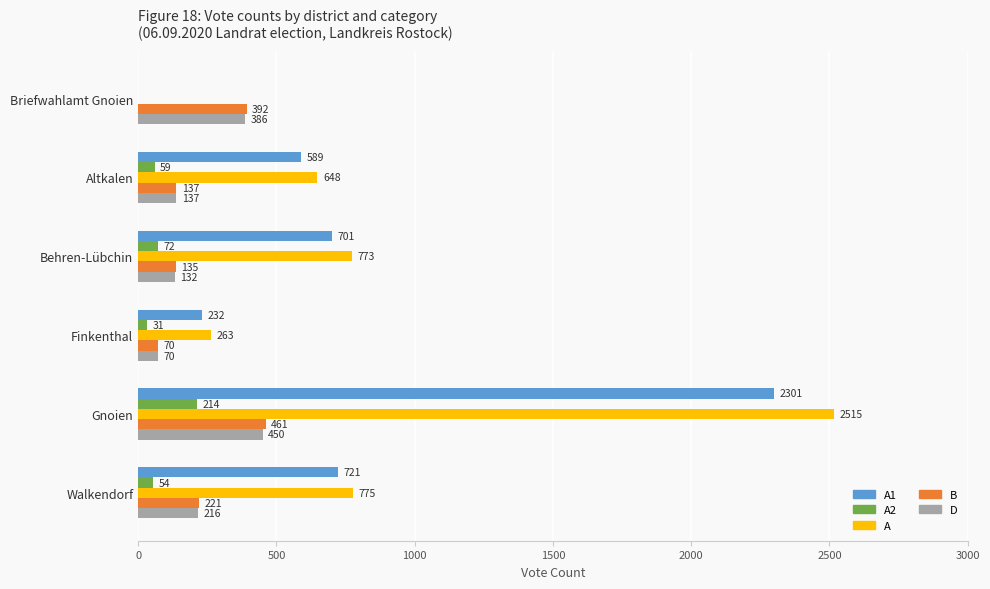

Which series changed the most between Behren-Lübchin and Walkendorf?

B